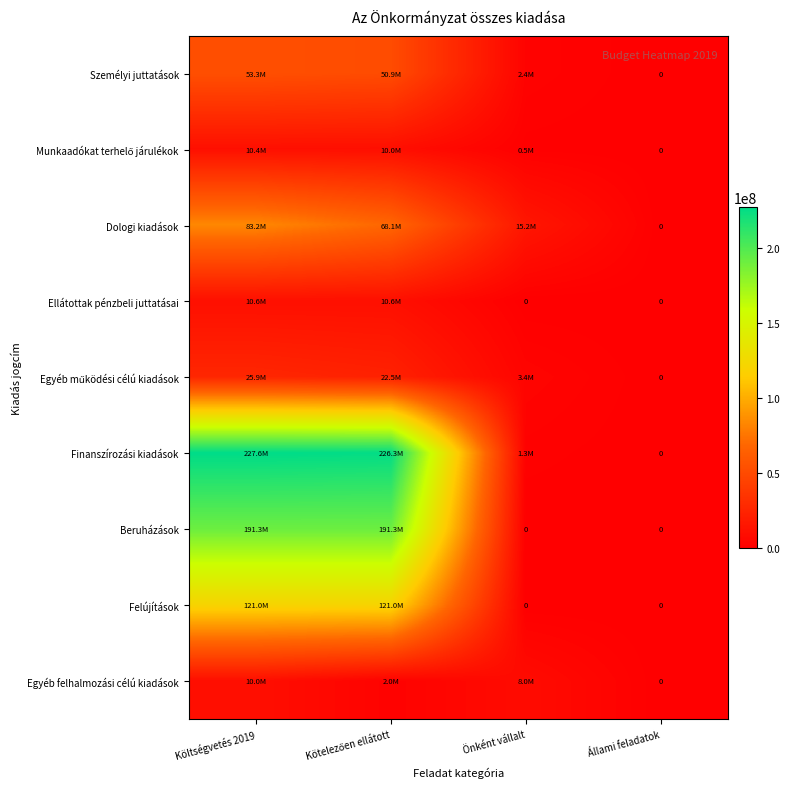

At which label does Felújítások reach its peak?

Költségvetés 2019